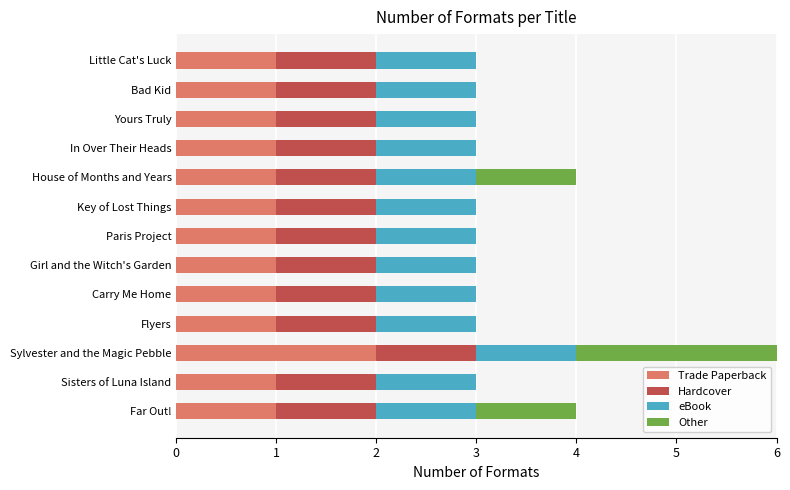

At which category is the sum across all series the highest?

Sylvester and the Magic Pebble